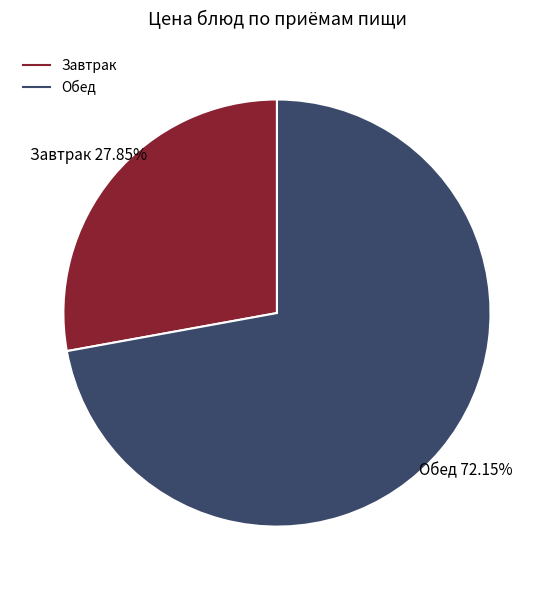

Does any single category account for the majority?

Yes